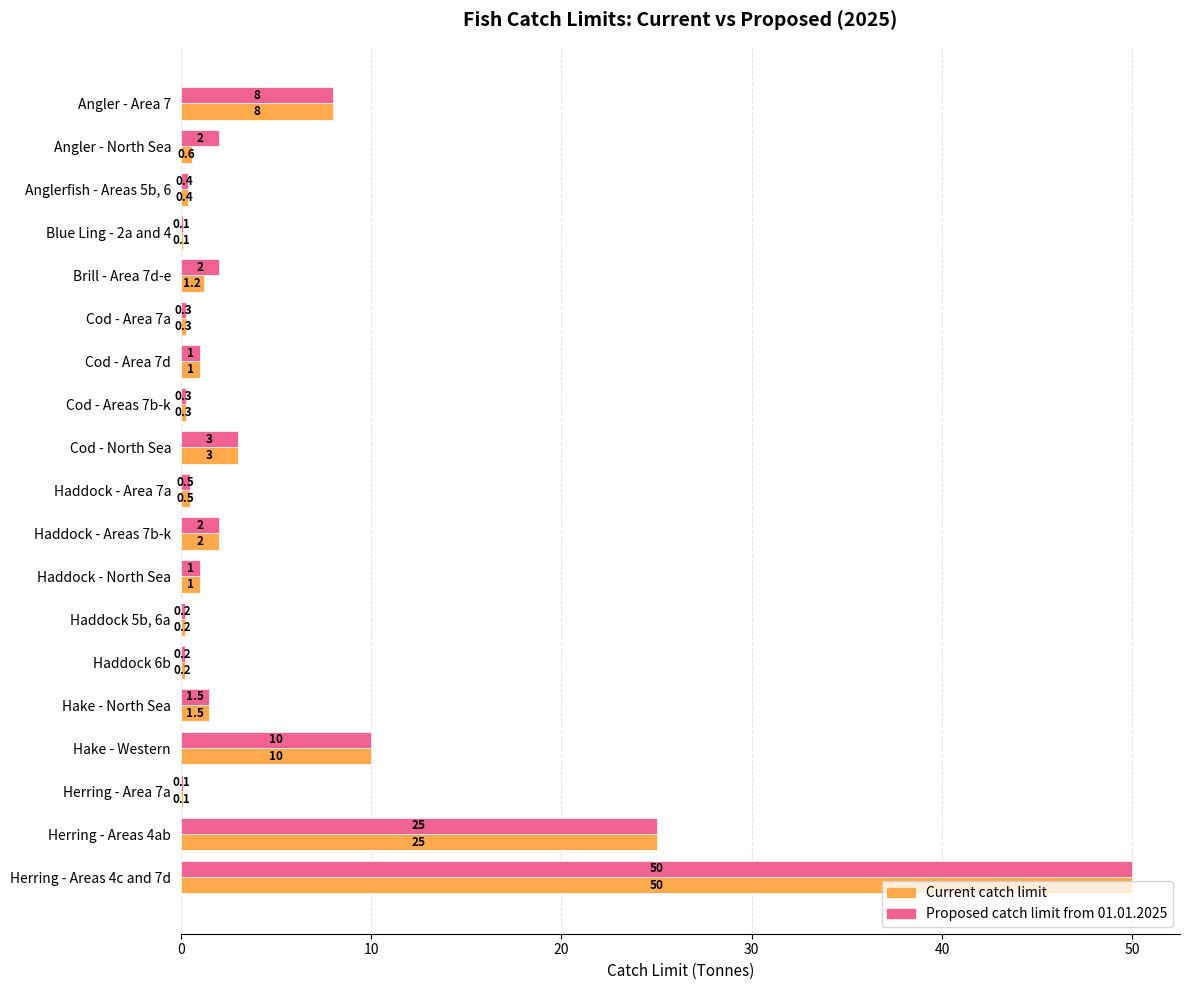

Which category has the highest value across all series?

Herring - Areas 4c and 7d